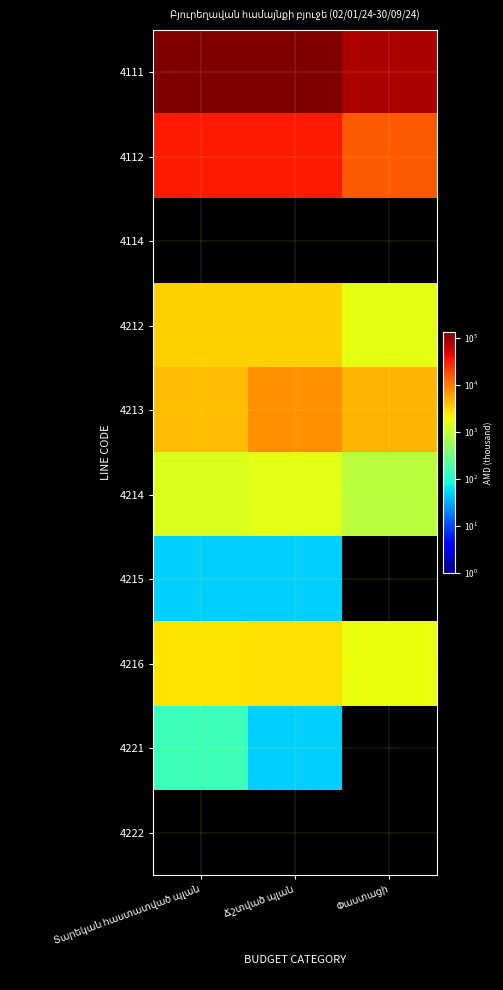

True or false: 4222 has a value of 0.0 at Տարեկան հաստատված պլան.

True